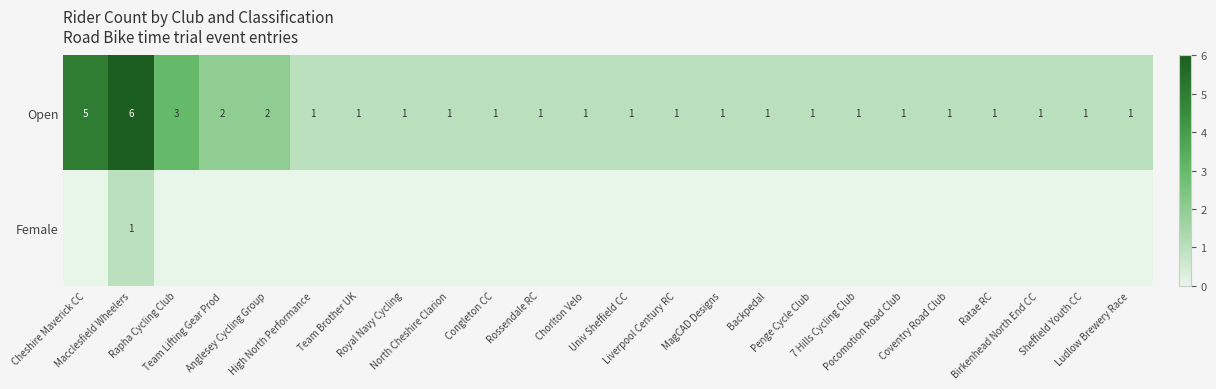

Count the number of data series in this chart.

2